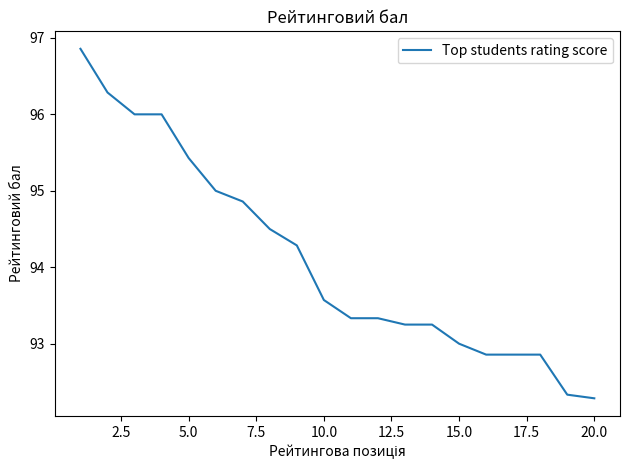

What is the minimum value shown in the chart?

92.3